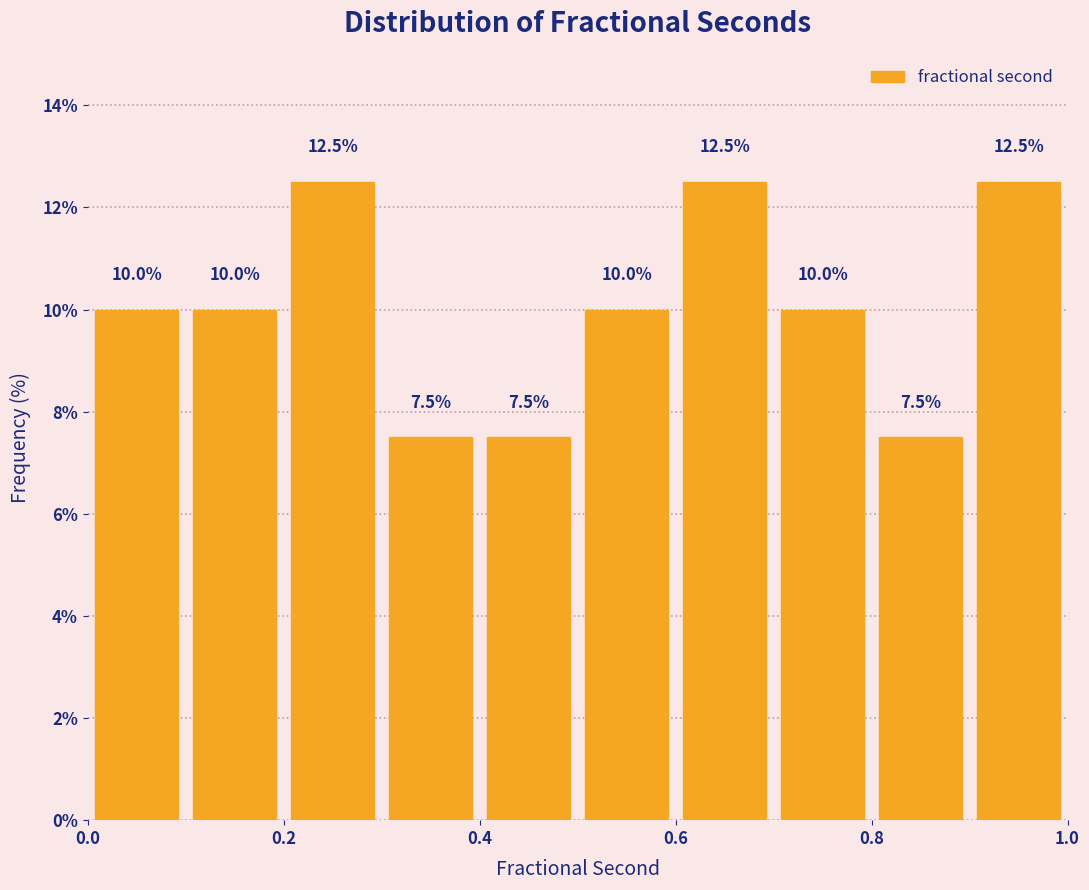

How tall is the bar that spans 0.0 to 0.1 on the x-axis?

10.0